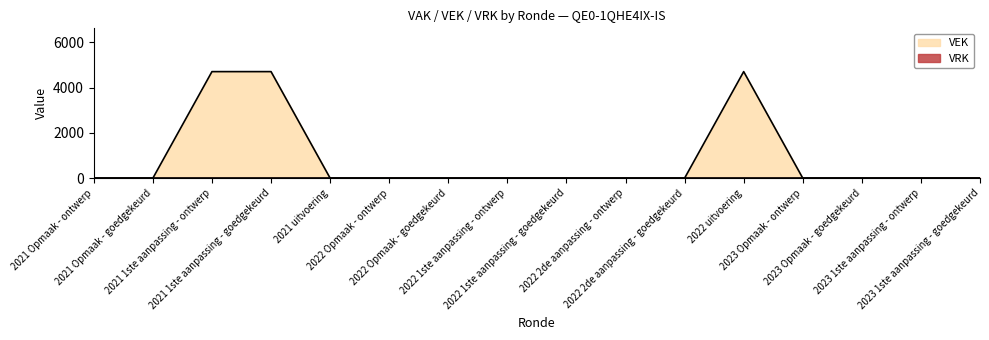

Reading left to right, what are all the values shown in this chart?

2021 Opmaak - ontwerp=0	2021 Opmaak - goedgekeurd=0	2021 1ste aanpassing - ontwerp=4704	2021 1ste aanpassing - goedgekeurd=4704	2021 uitvoering=0	2022 Opmaak - ontwerp=0	2022 Opmaak - goedgekeurd=0	2022 1ste aanpassing - ontwerp=0	2022 1ste aanpassing - goedgekeurd=0	2022 2de aanpassing - ontwerp=0	2022 2de aanpassing - goedgekeurd=0	2022 uitvoering=4704	2023 Opmaak - ontwerp=0	2023 Opmaak - goedgekeurd=0	2023 1ste aanpassing - ontwerp=0	2023 1ste aanpassing - goedgekeurd=0